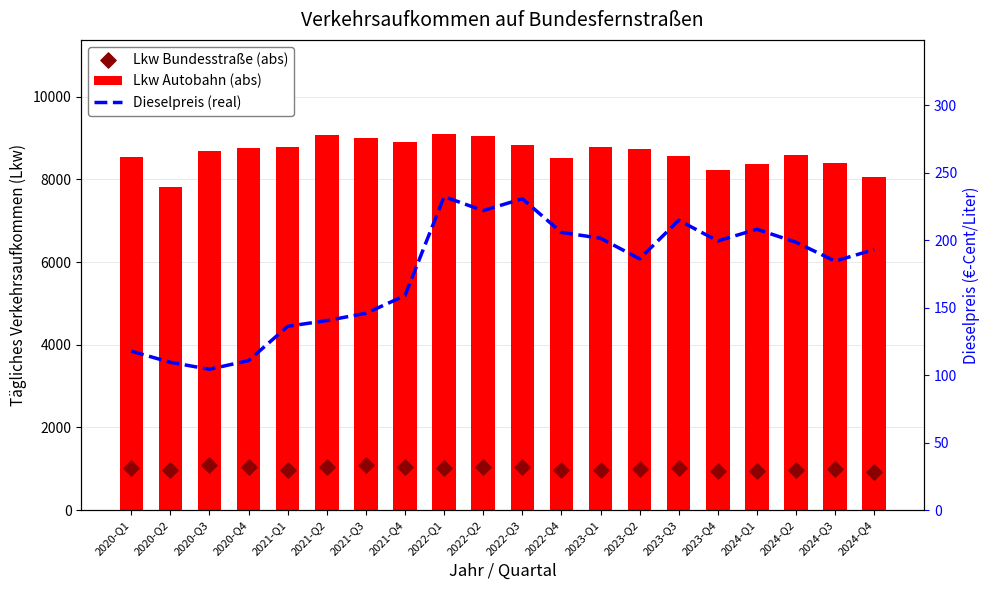

What is the total value across all series at 2022-Q1?

10359.1